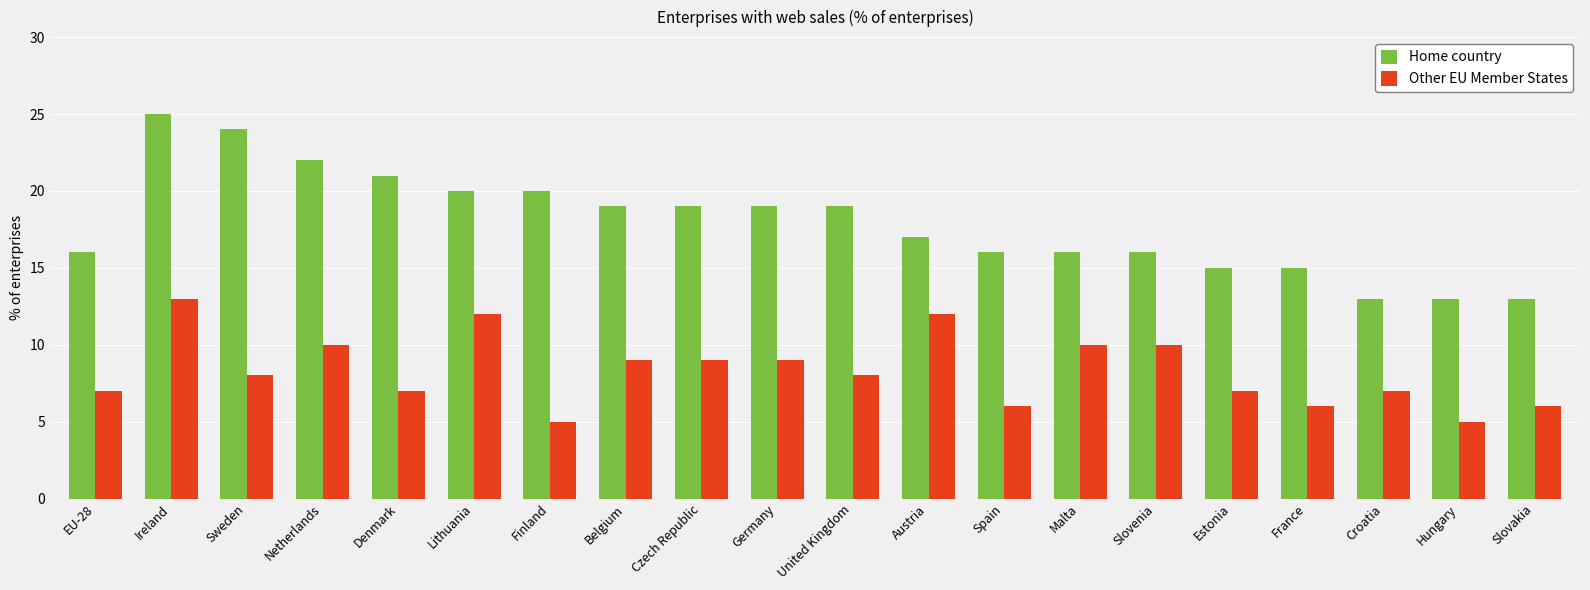

What is the total value across all series at Austria?

29